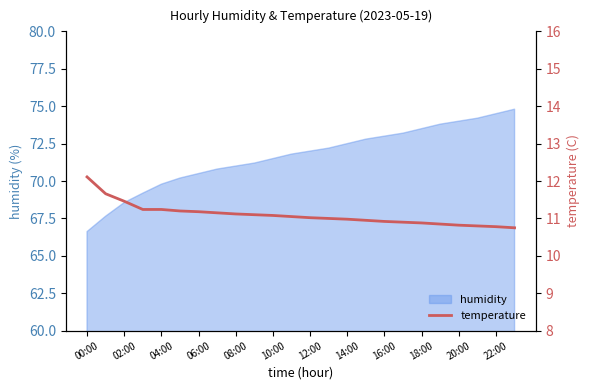

At which label does humidity reach its minimum?

00:00